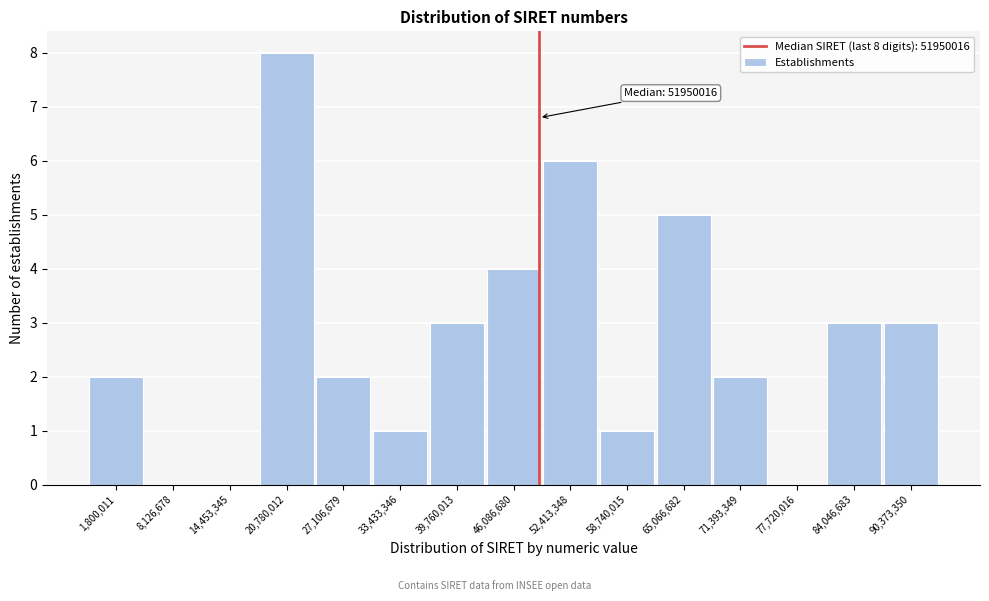

Reading left to right, extract all data points from this chart.

1,800,011=2	8,126,678=0	14,453,345=0	20,780,012=8	27,106,679=2	33,433,346=1	39,760,013=3	46,086,680=4	52,413,348=6	58,740,015=1	65,066,682=5	71,393,349=2	77,720,016=0	84,046,683=3	90,373,350=3